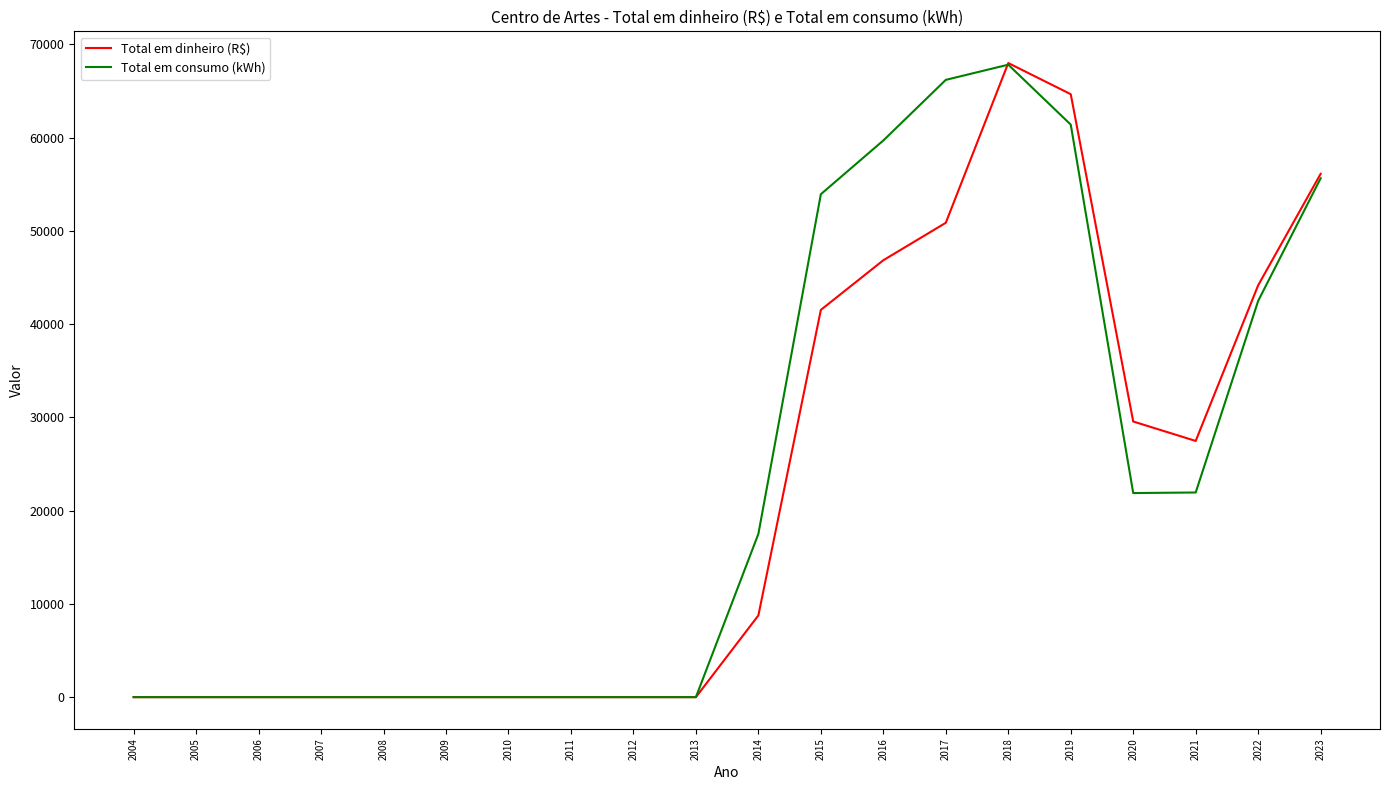

Is it true that Total em consumo (kWh) equals 86966.5 at 2016?

False